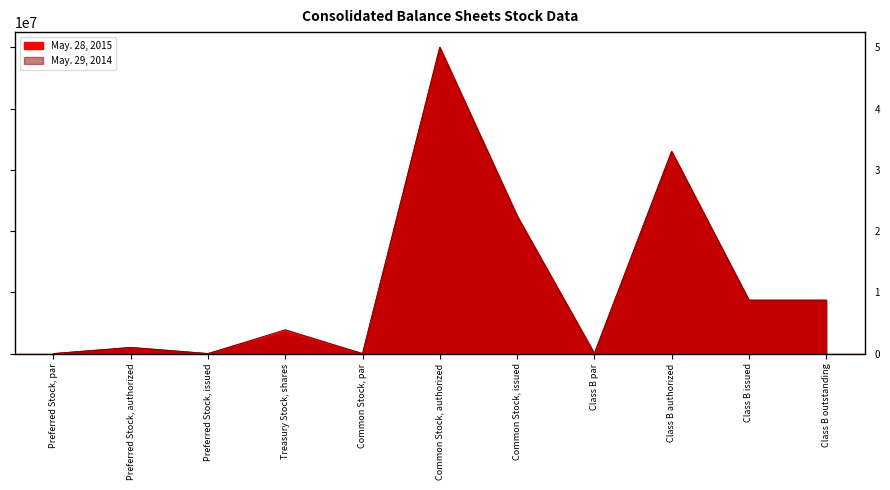

Is the value of May. 28, 2015 at Common Stock, issued greater than the value of May. 29, 2014 at Preferred Stock, par?

Yes